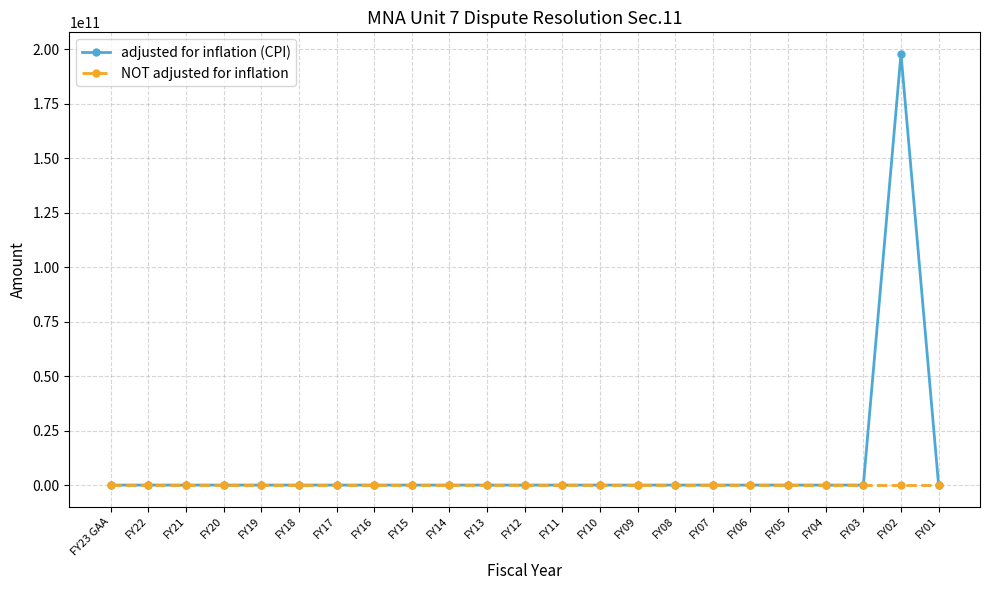

What are all the series names shown in the legend?

adjusted for inflation (CPI), NOT adjusted for inflation